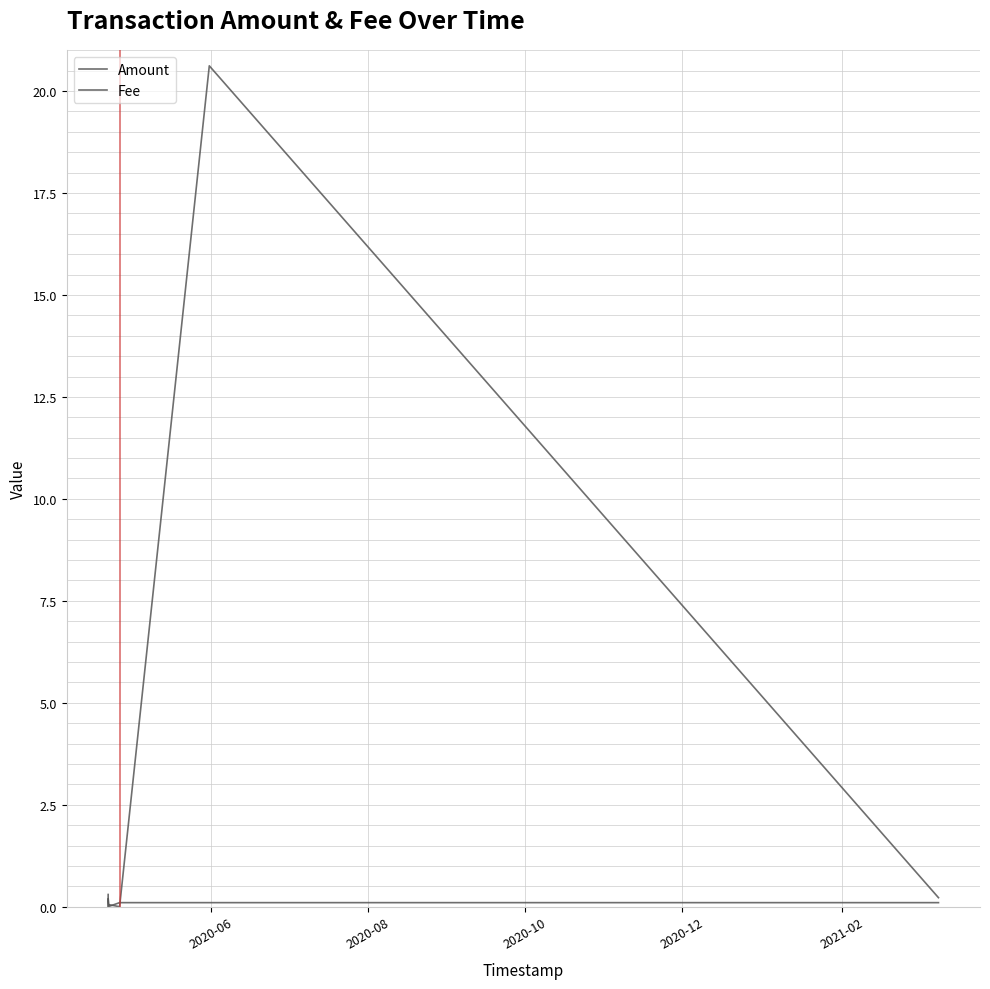

How many categories are shown in the chart?

6